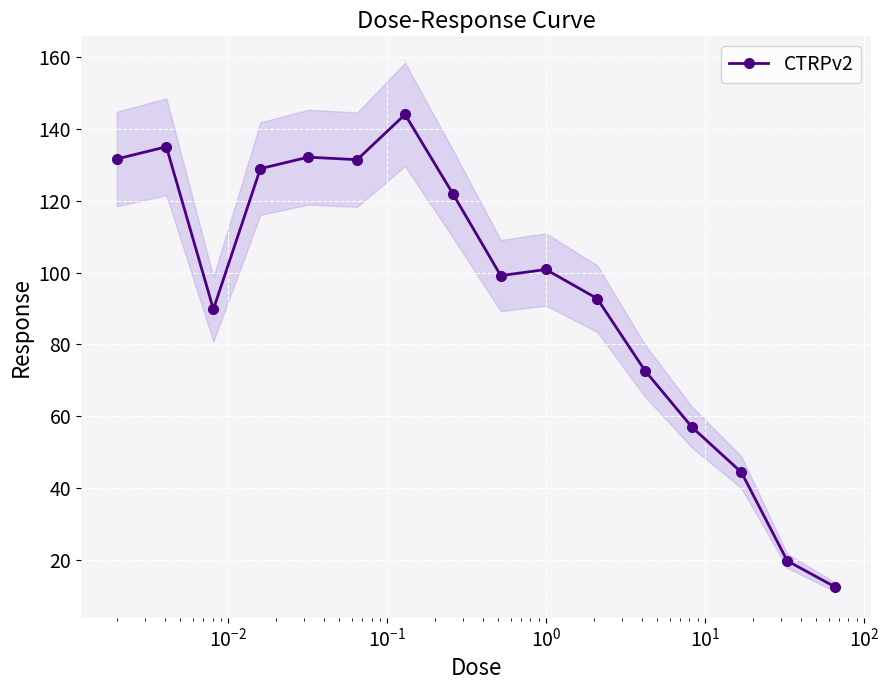

What is the highest value of the CTRPv2 series?

144.1